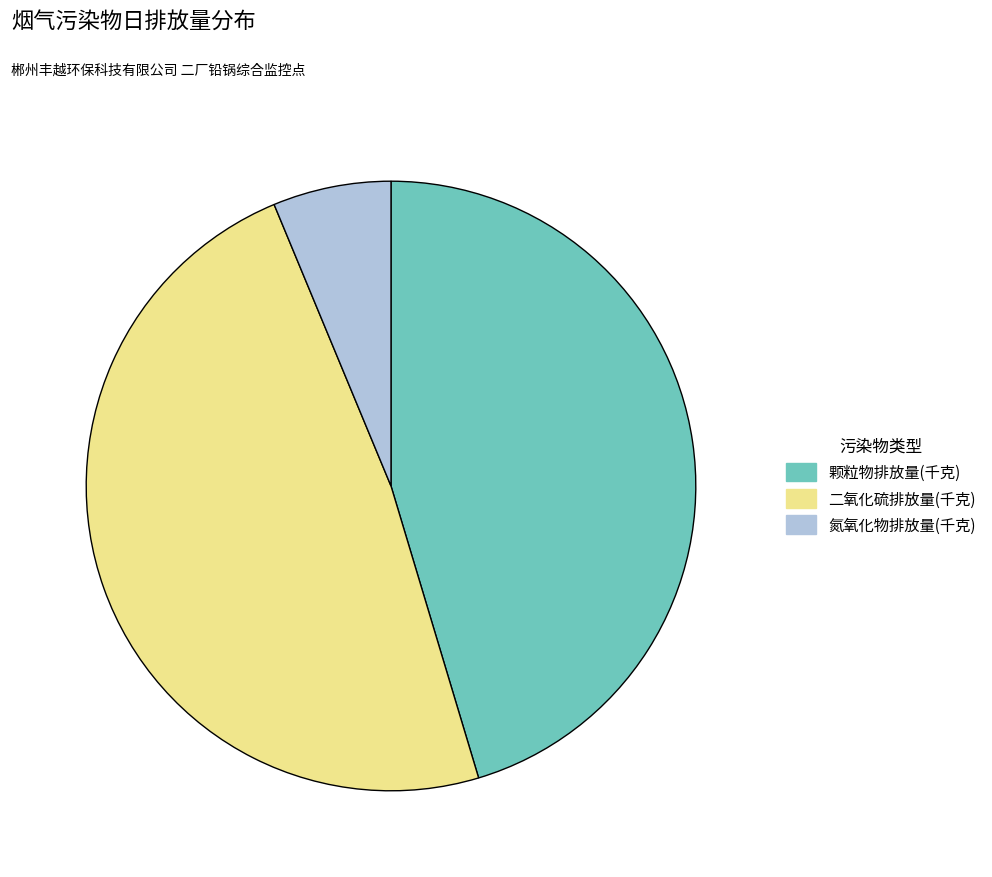

Does 二氧化硫排放量(千克) account for over 50% of the chart?

No